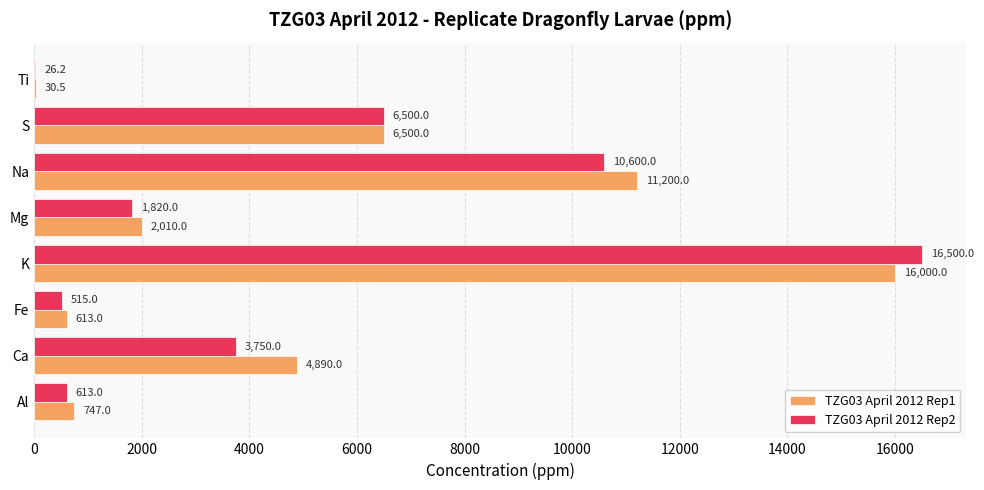

What is the average value of the TZG03 April 2012 Rep1 series?

5248.8